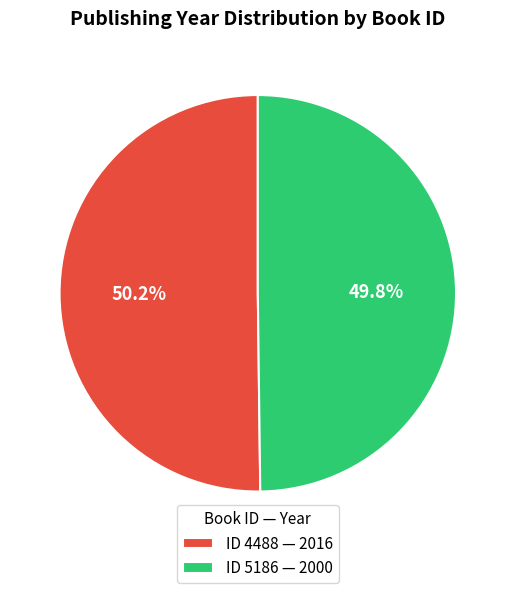

Does any single category account for the majority?

Yes